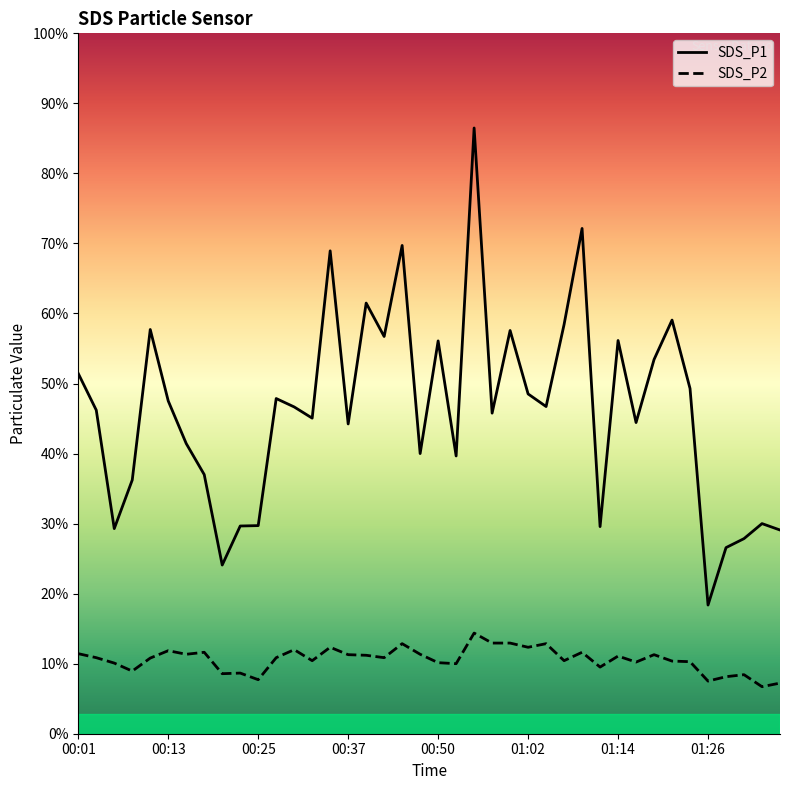

At which category does the chart reach its minimum across all series?

38